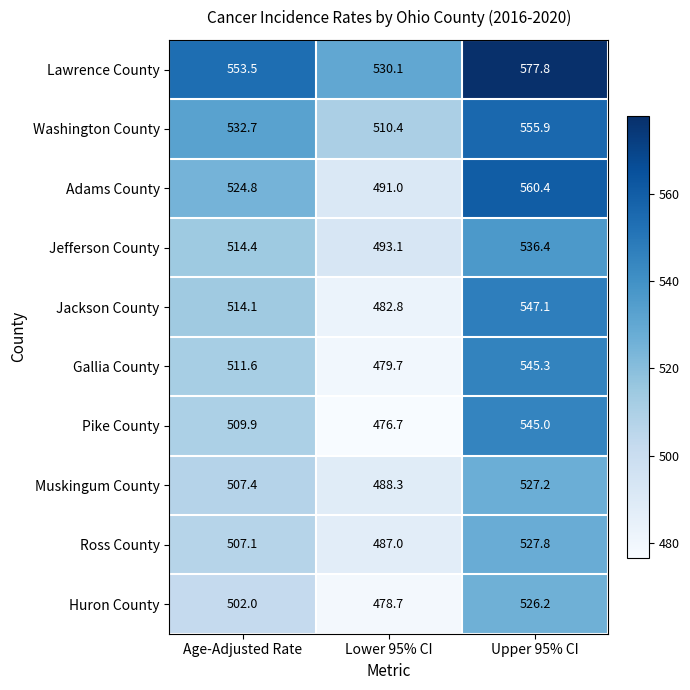

Read the Ross County value at Upper 95% CI.

527.8